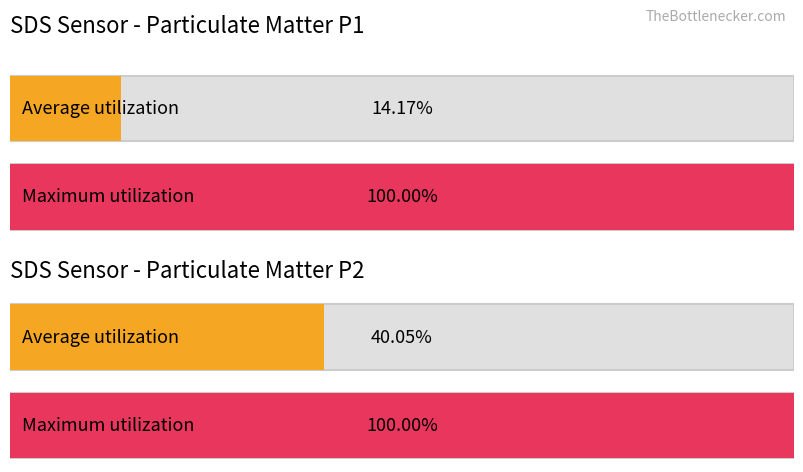

What are all the series names shown in the legend?

Average utilization, Maximum utilization